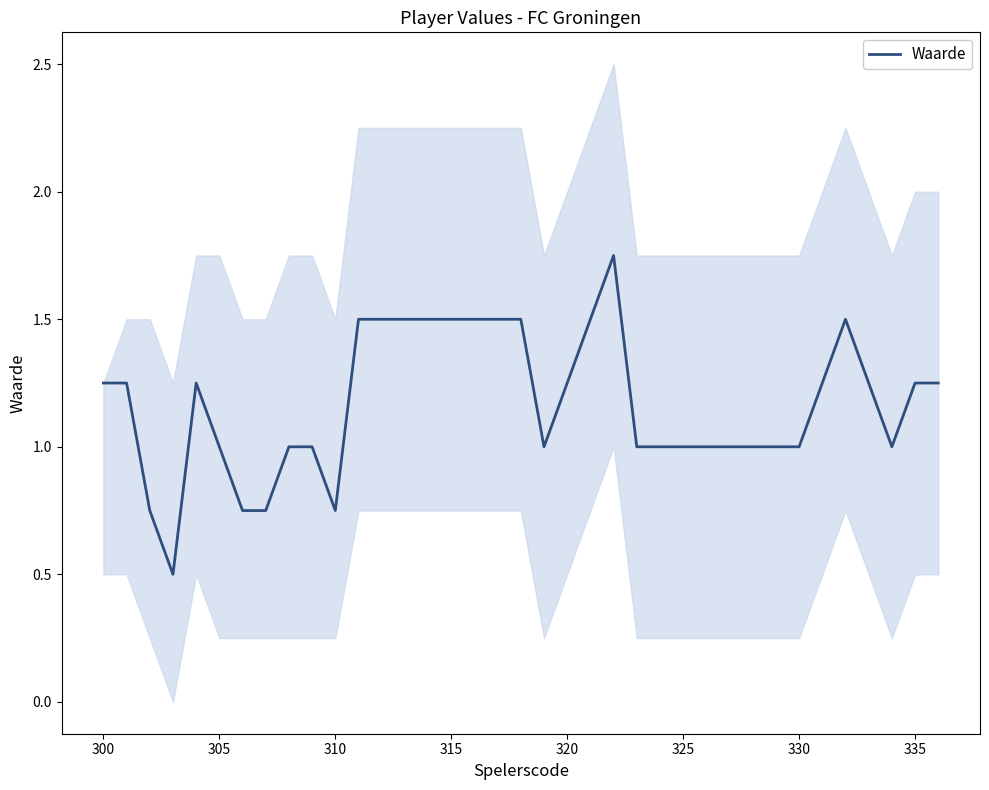

What value does the data have at 310?

0.8